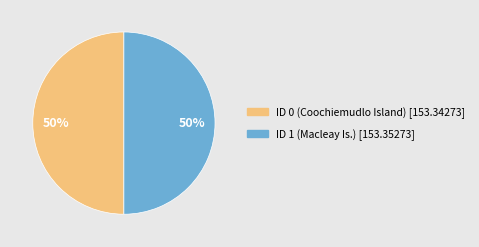

Is it true that ID 1 (Macleay Is.) is 36% of the pie?

False